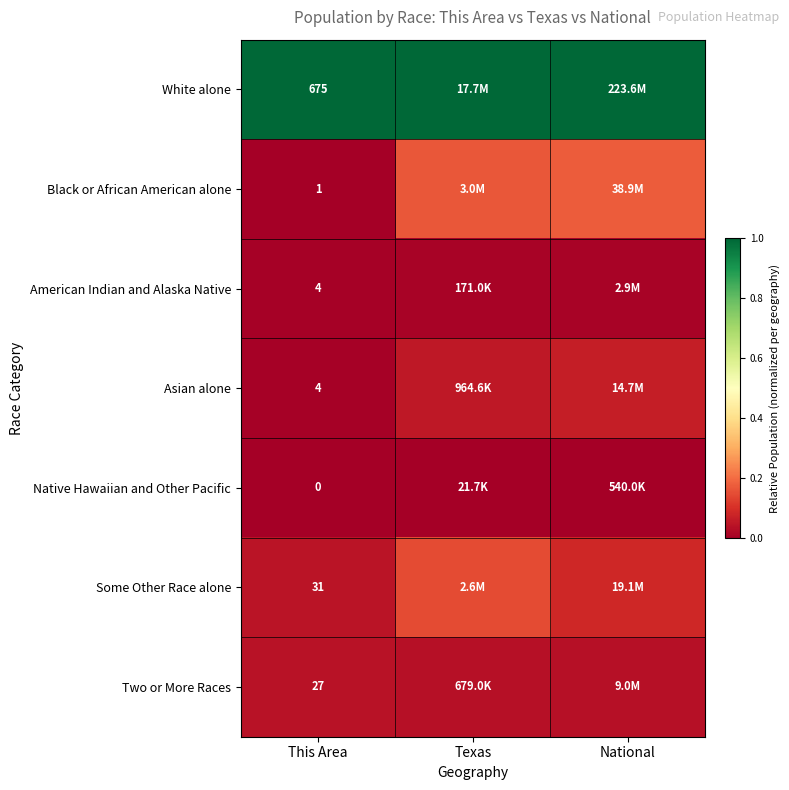

At how many categories does at least one series exceed 0?

3